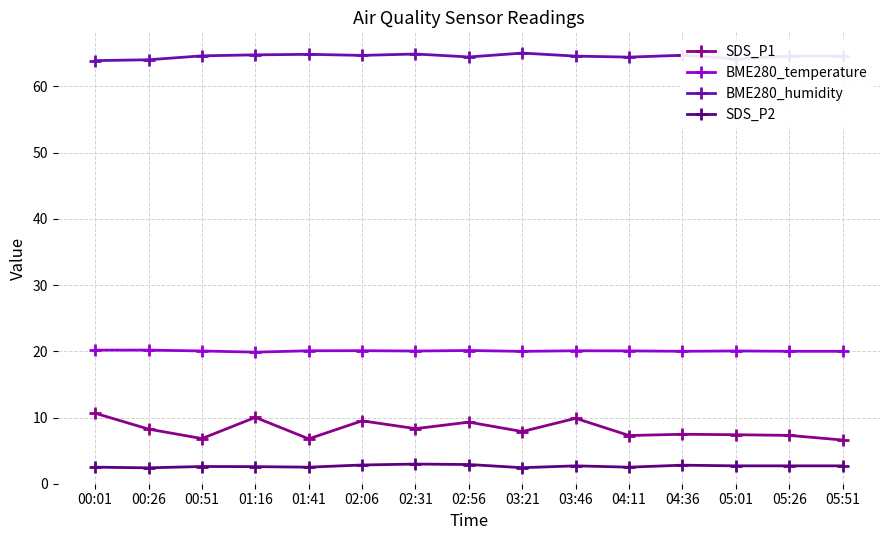

True or false: SDS_P1 has more than 2 interior local peaks.

True